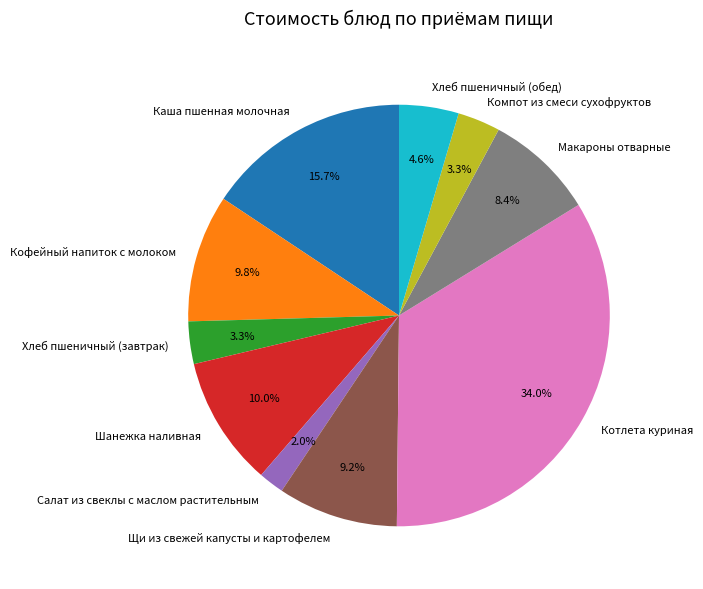

The Шанежка наливная slice represents 10% of the pie. True or false?

True